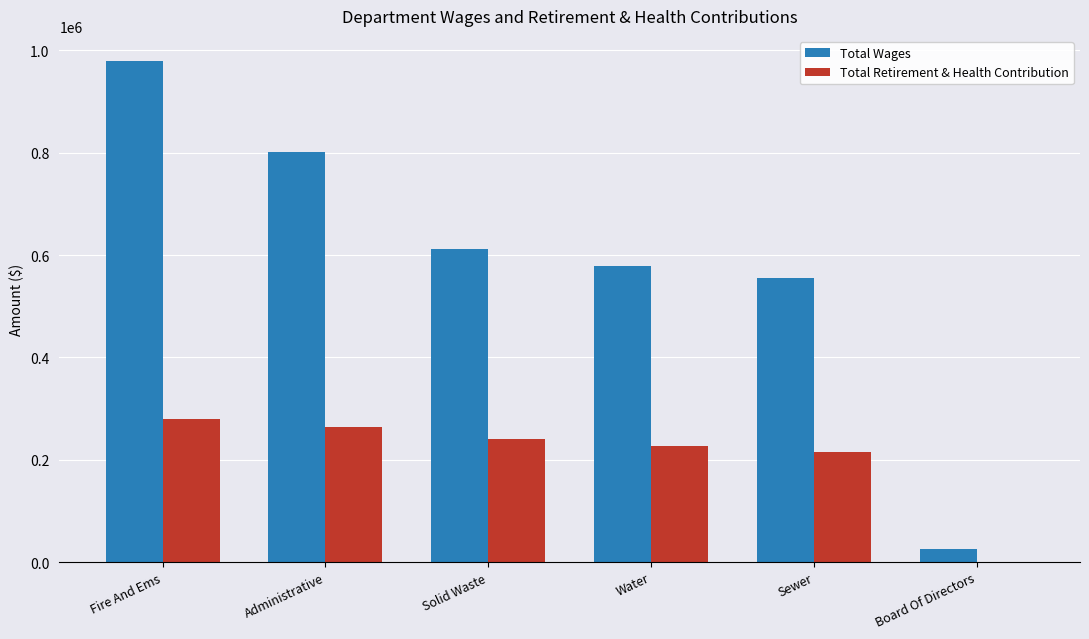

Reading left to right, what are all the values shown in this chart?

Total Wages: Fire And Ems=979291	Administrative=800529	Solid Waste=611680	Water=577957	Sewer=555892	Board Of Directors=24750
Total Retirement & Health Contribution: Fire And Ems=280082	Administrative=263481	Solid Waste=241014	Water=226641	Sewer=214275	Board Of Directors=0